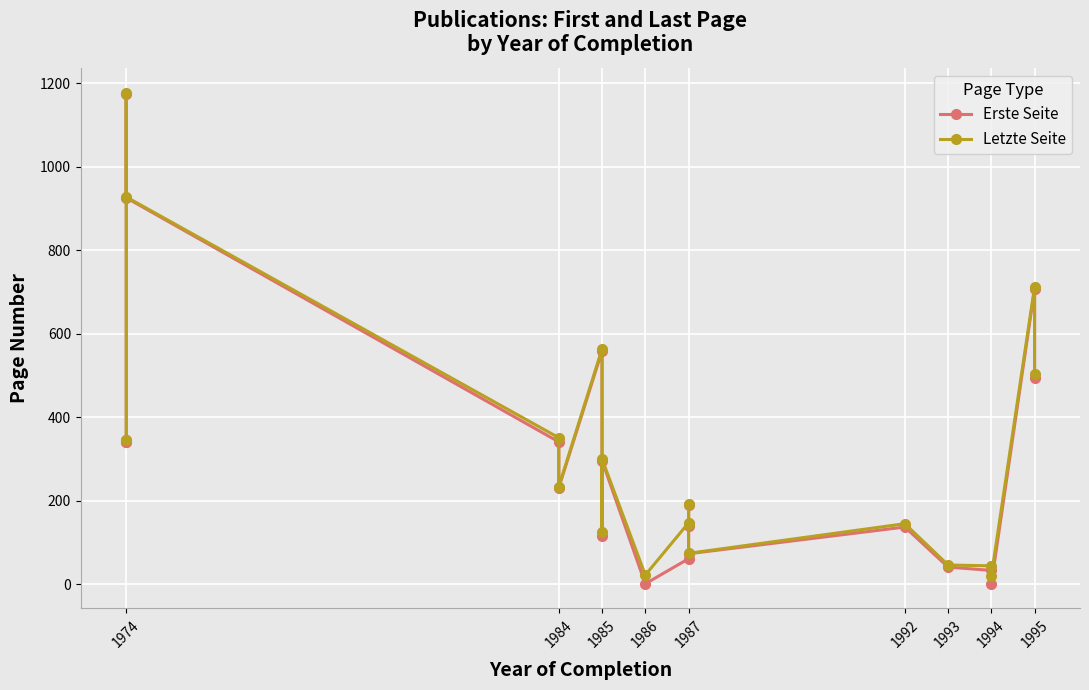

Is it true that Erste Seite equals 621 at 1974?

False